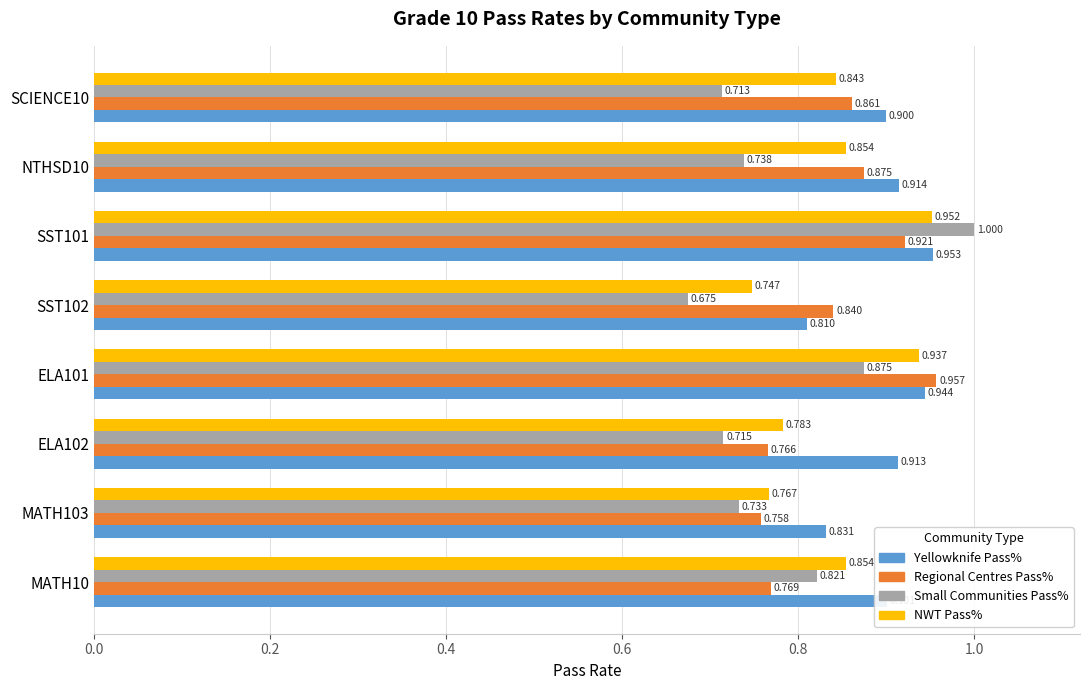

Which series has the largest total across all categories?

Yellowknife Pass%